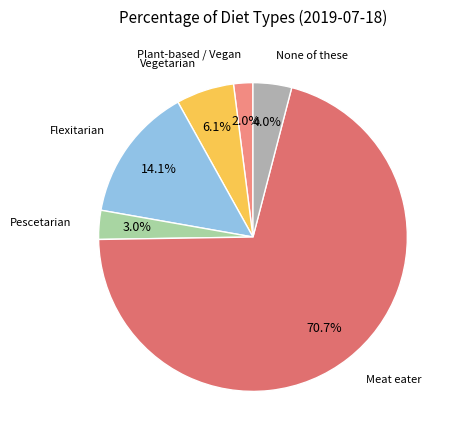

Is it true that Plant-based / Vegan is 2% of the pie?

True